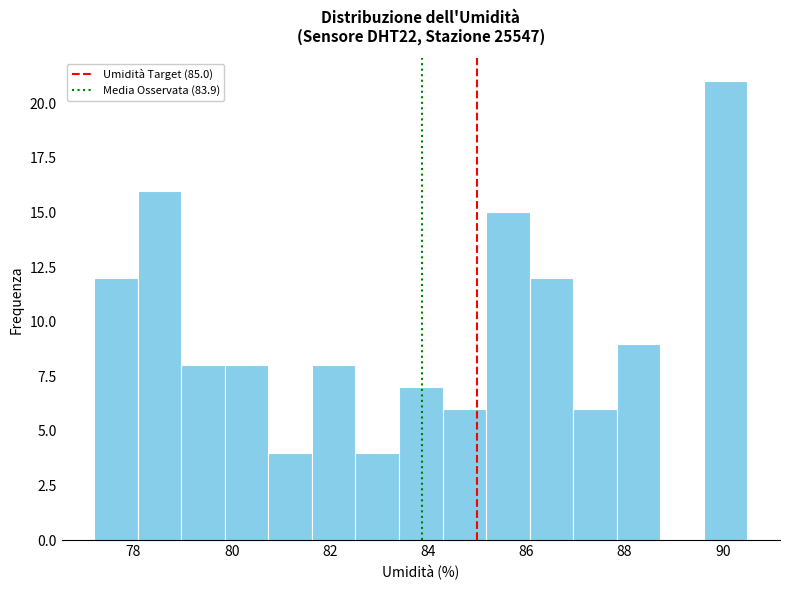

Which range on the x-axis has the tallest bar?

89.6 to 90.6